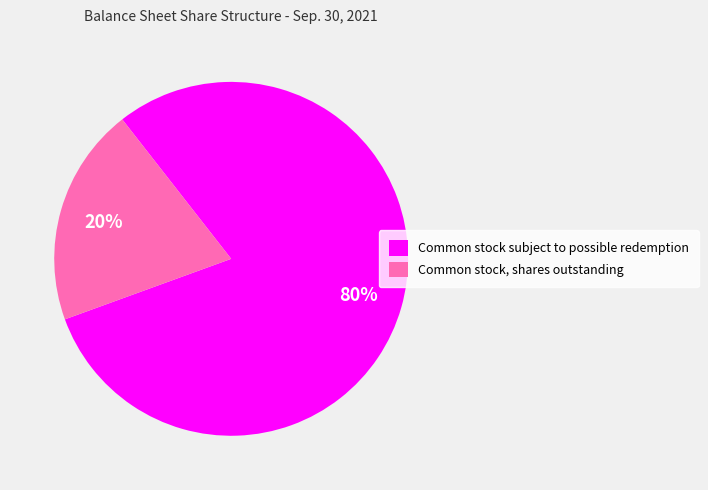

To the nearest percent, what is the difference between the largest and smallest slice percentages?

60%